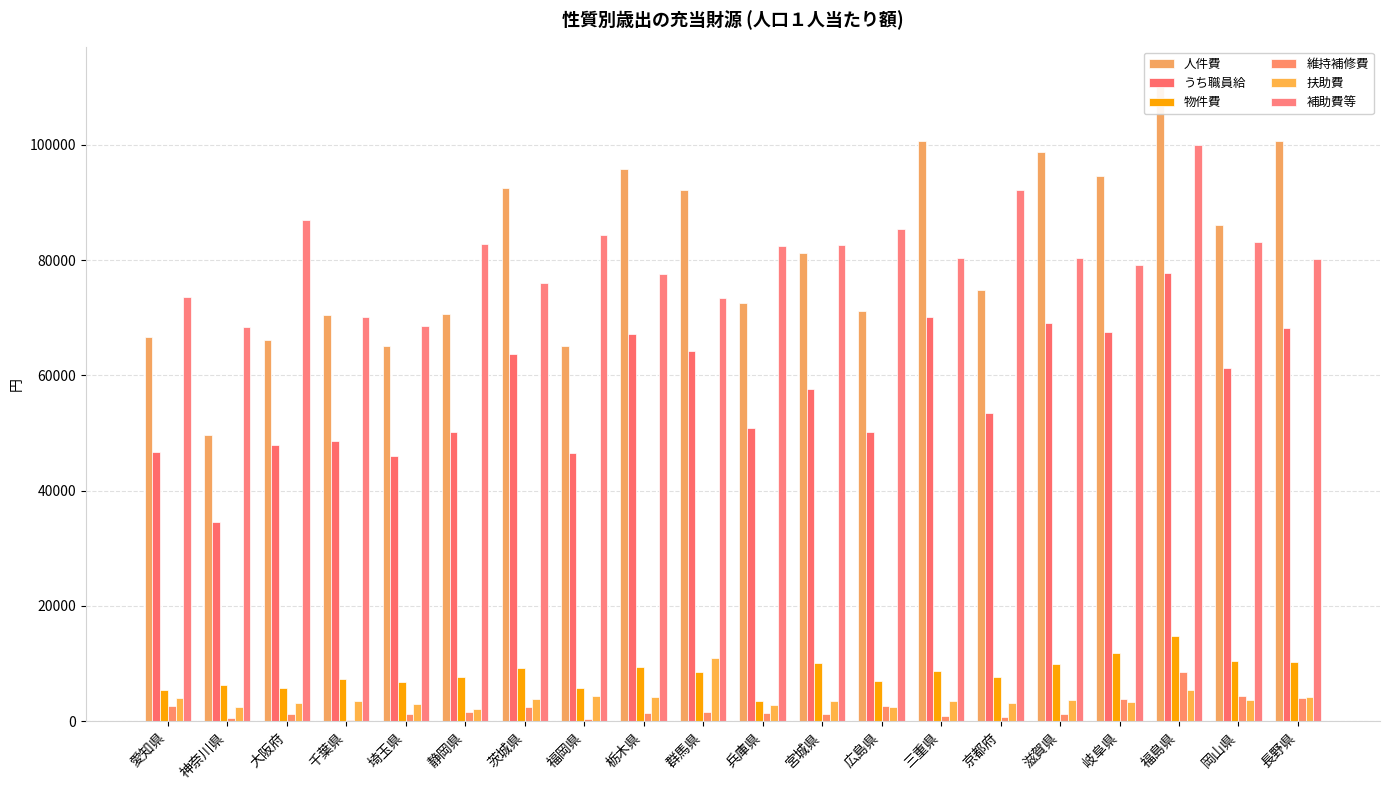

What is the difference between the maximum and minimum values in the うち職員給 series?

43212